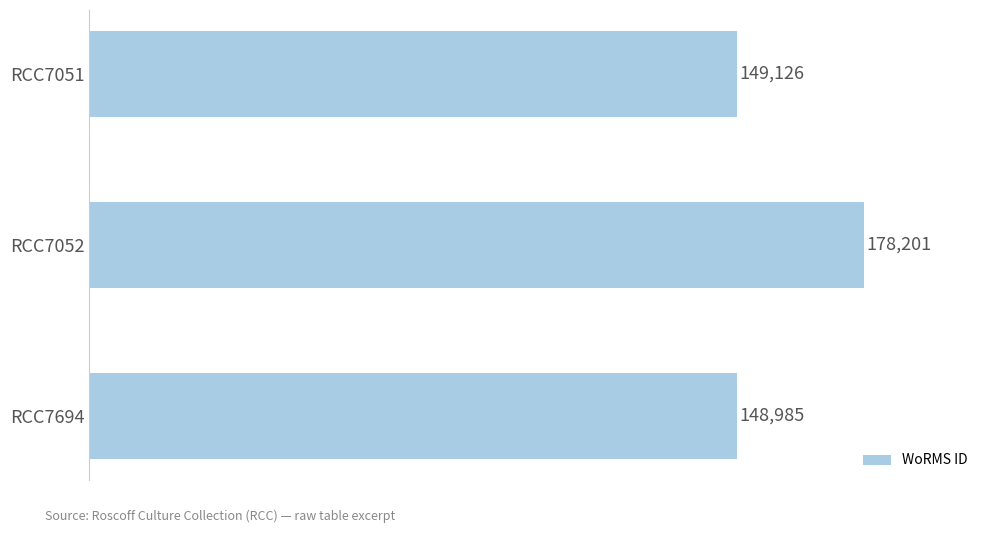

Rank the categories by value from highest to lowest.

RCC7052, RCC7051, RCC7694